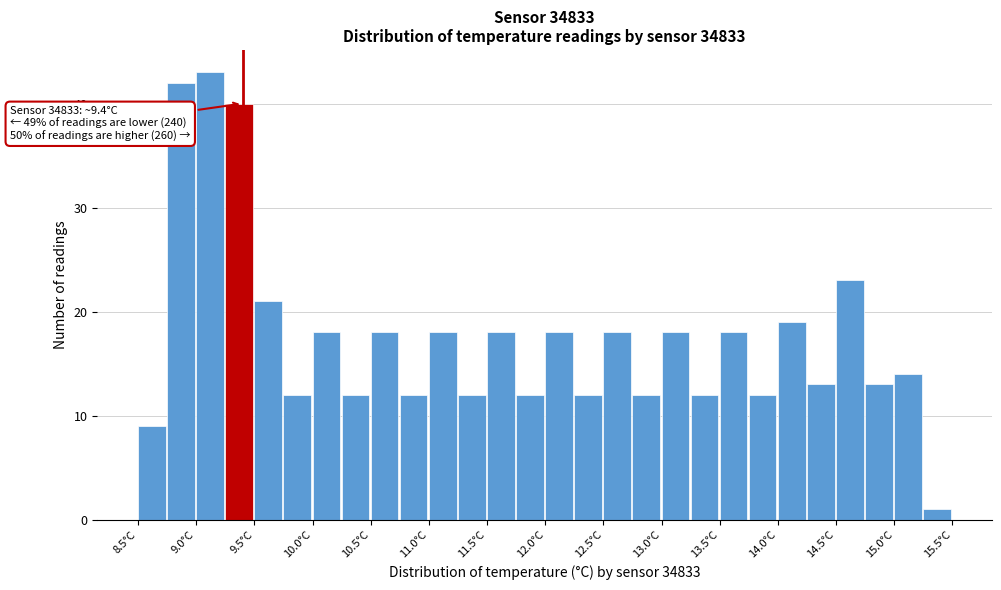

Over which range of the x-axis is the bar tallest?

9.00 to 9.25